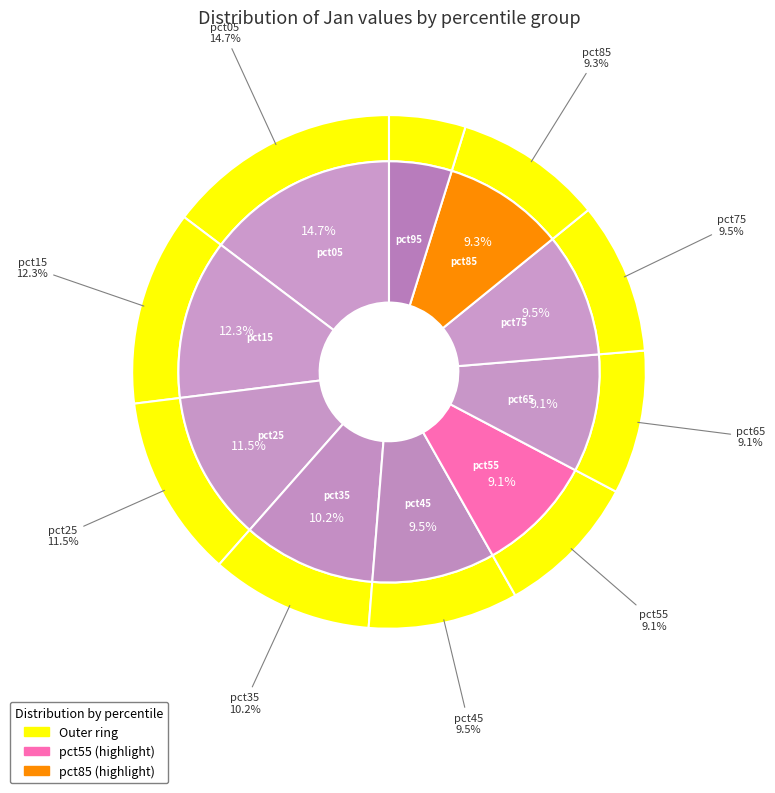

How many slices are in this pie chart?

10